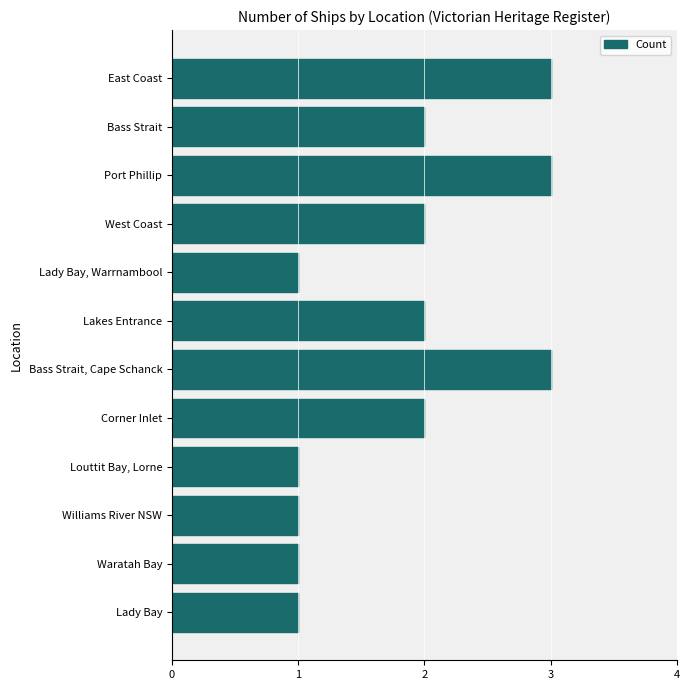

Does the chart contain any negative values?

No